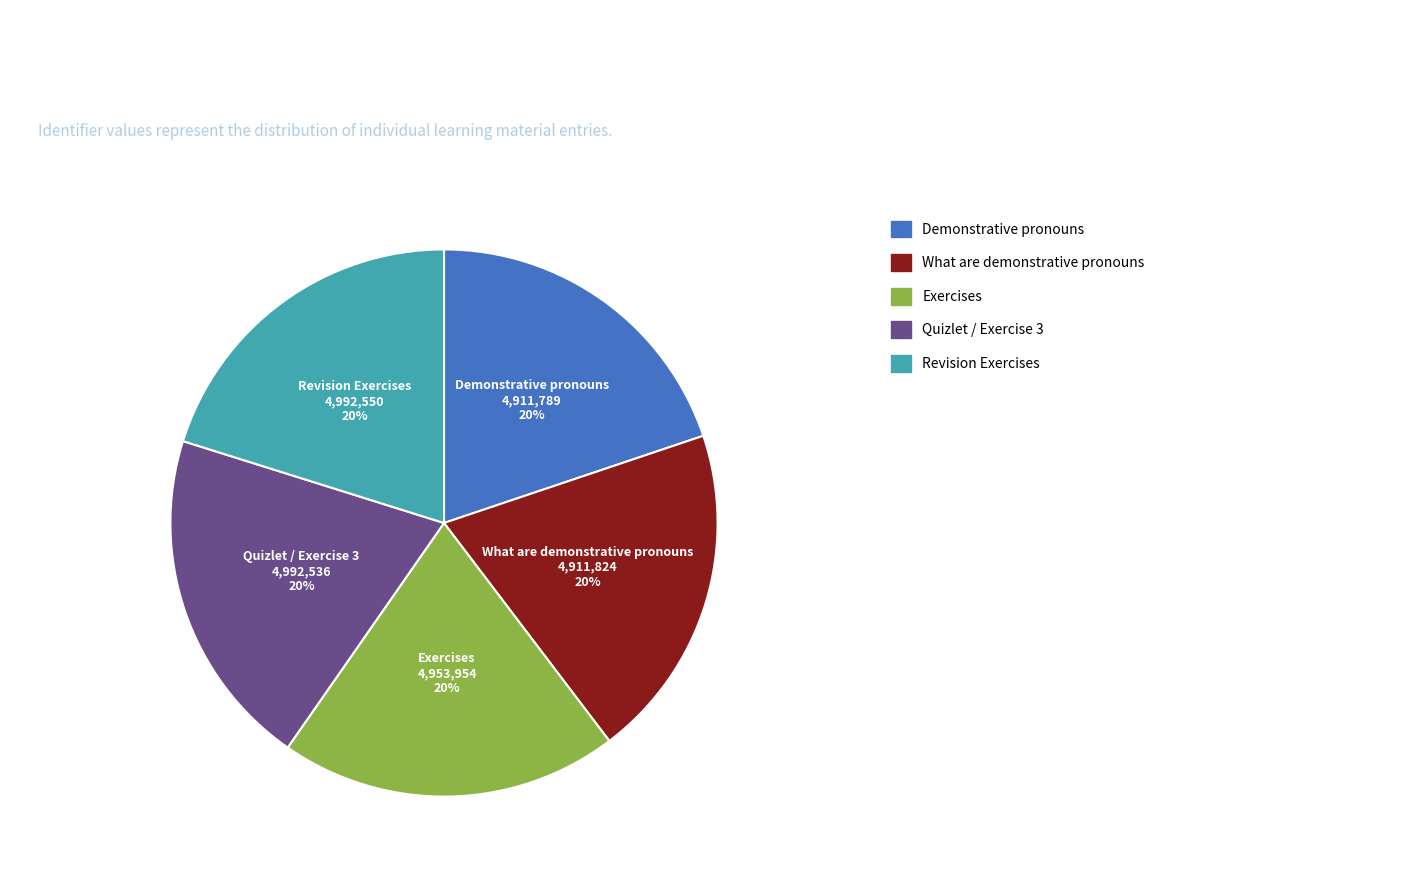

Combined, do Revision Exercises and What are demonstrative pronouns account for over 50%?

No